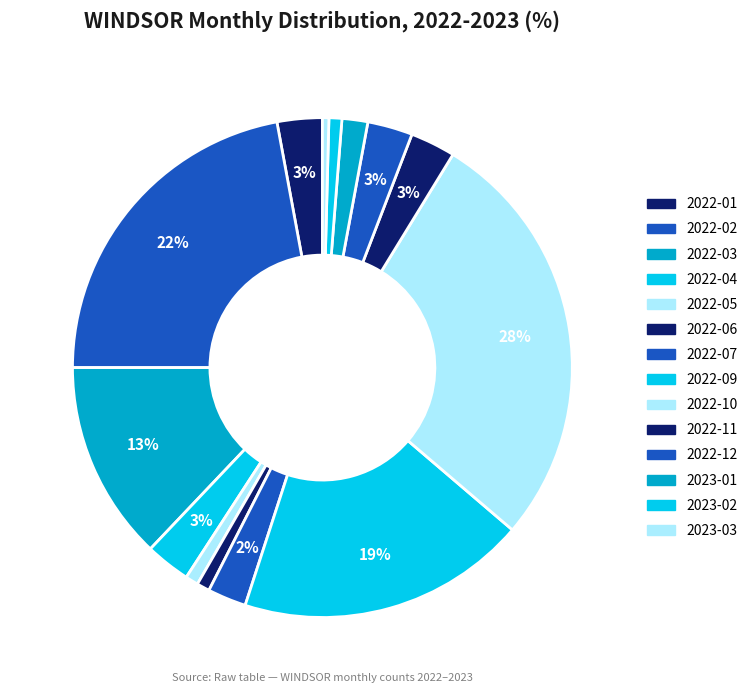

The 2022-12 slice represents 16% of the pie. True or false?

False